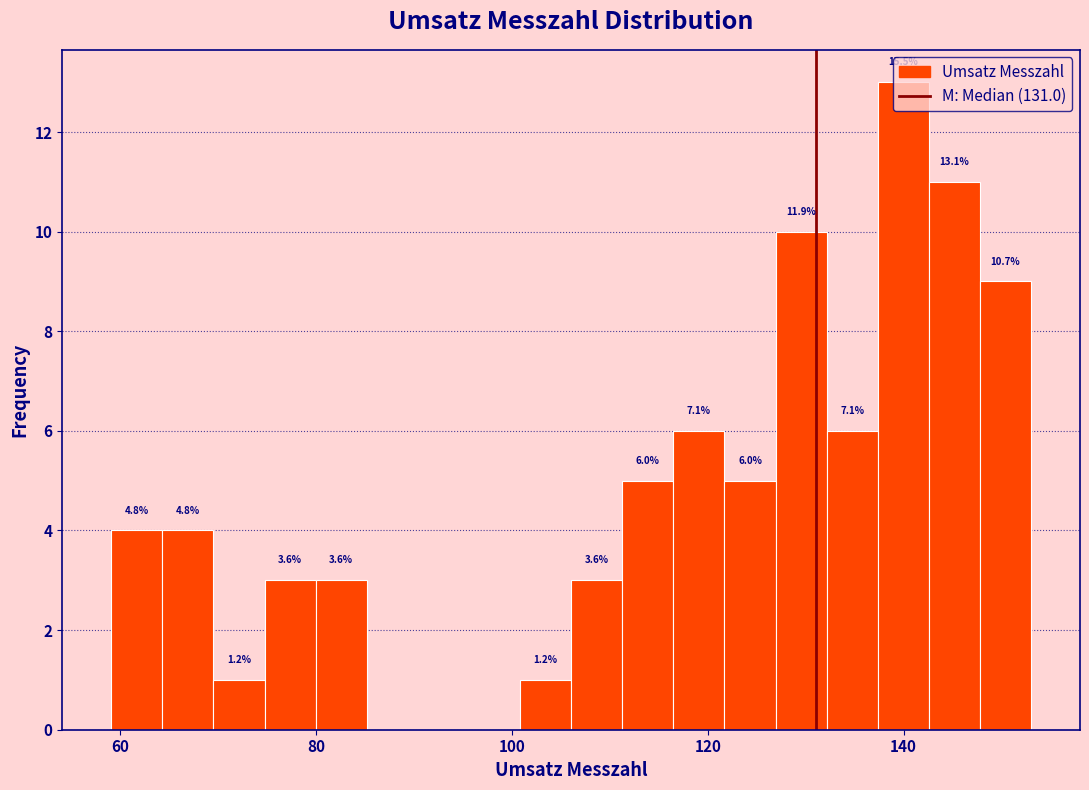

Around what value on the x-axis is the tallest bar? Give the approximate position of its centre, as read against the axis.

140